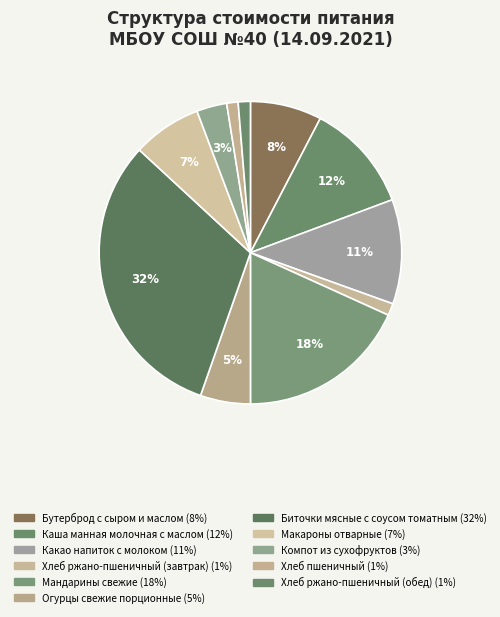

How many slices are in this pie chart?

11